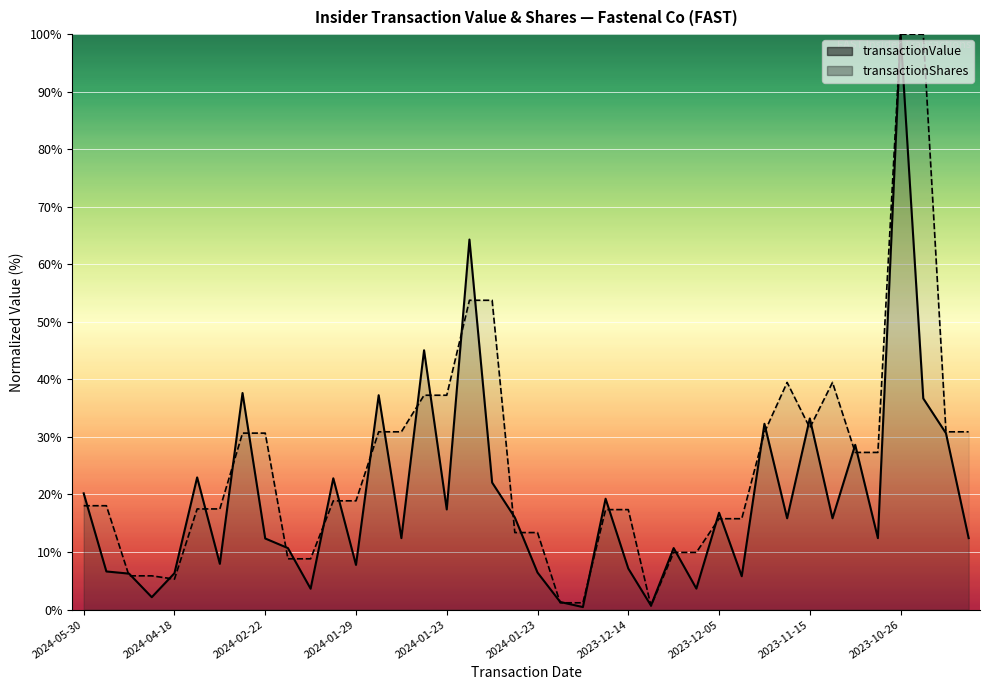

Is the value of transactionShares at 2024-02-22 greater than the value of transactionValue at 2023-10-26?

No